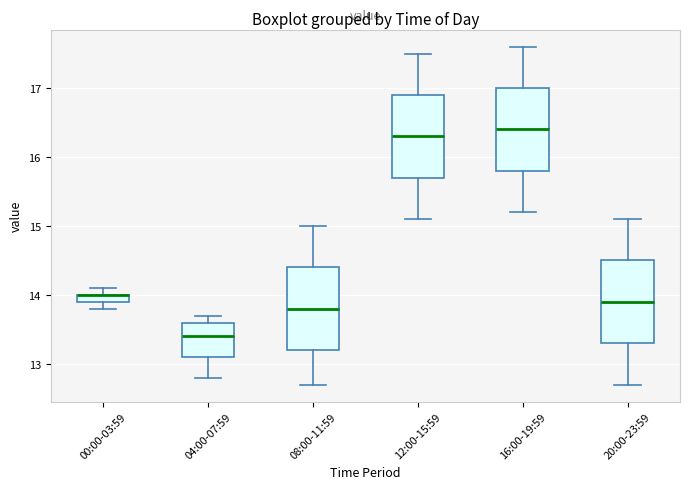

Where does the median line of the box for 08:00-11:59 sit on the y-axis? The values are not printed on the chart, so give them approximately, as read against the axis.

13.8